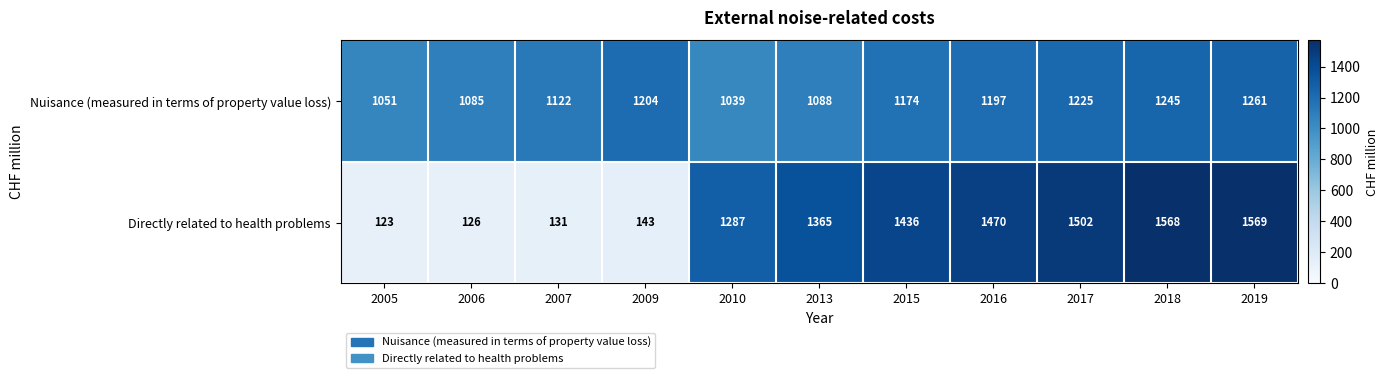

Reading left to right, transcribe all the data shown in this chart.

Nuisance (measured in terms of property value loss): 2005=1051	2006=1085	2007=1122	2009=1204	2010=1039	2013=1088	2015=1174	2016=1197	2017=1225	2018=1245	2019=1261
Directly related to health problems: 2005=123	2006=126	2007=131	2009=143	2010=1287	2013=1365	2015=1436	2016=1470	2017=1502	2018=1568	2019=1569